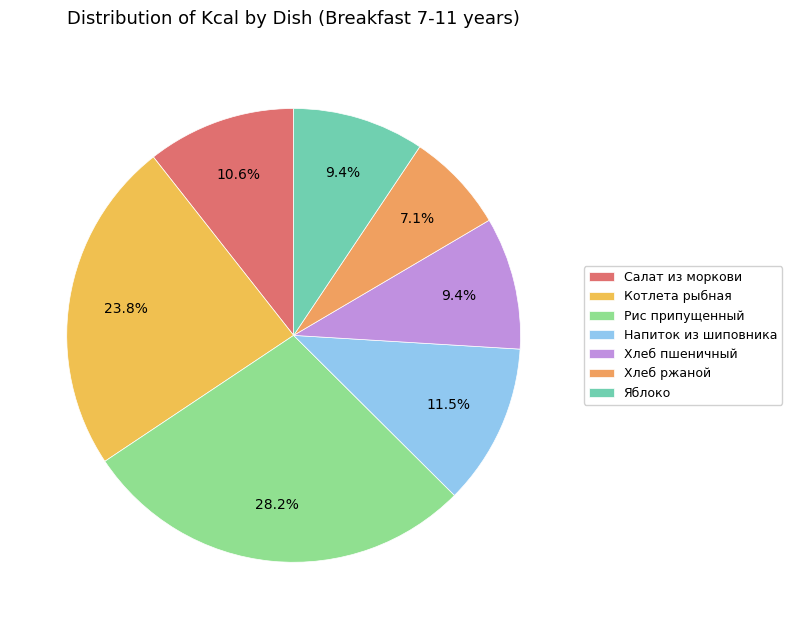

To the nearest percent, what is the difference between the largest and smallest slice percentages?

21%